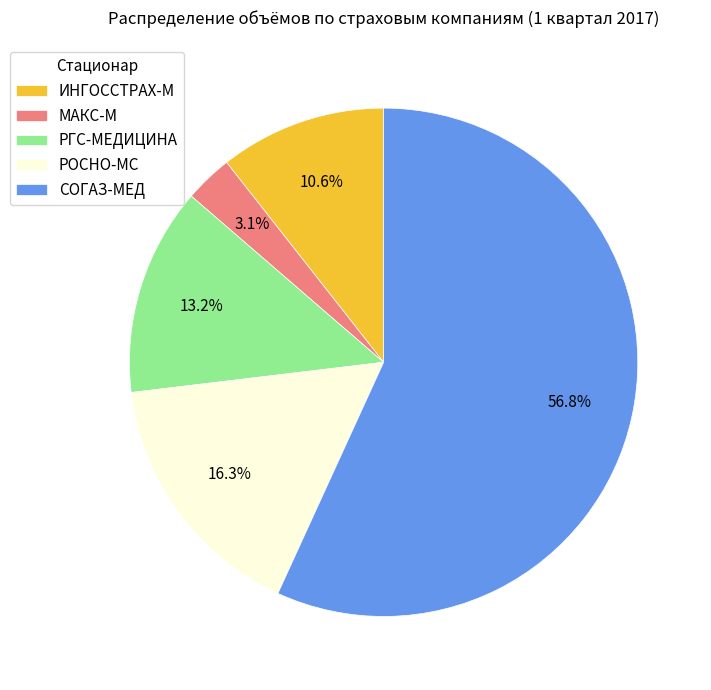

To the nearest percent, what percentage of the pie is МАКС-М?

3%